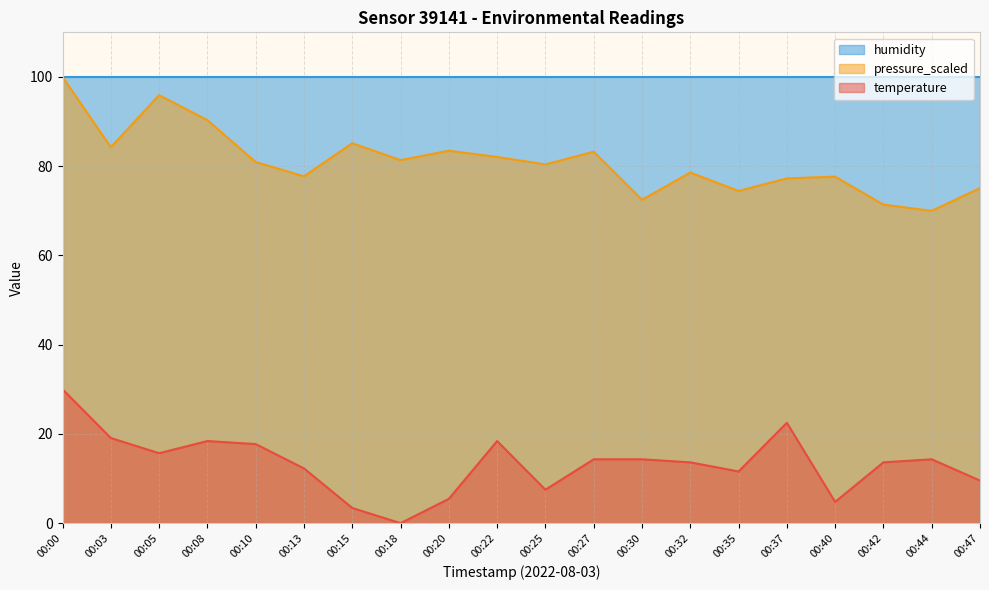

What is the difference between the highest and lowest values at 00:40?

95.2